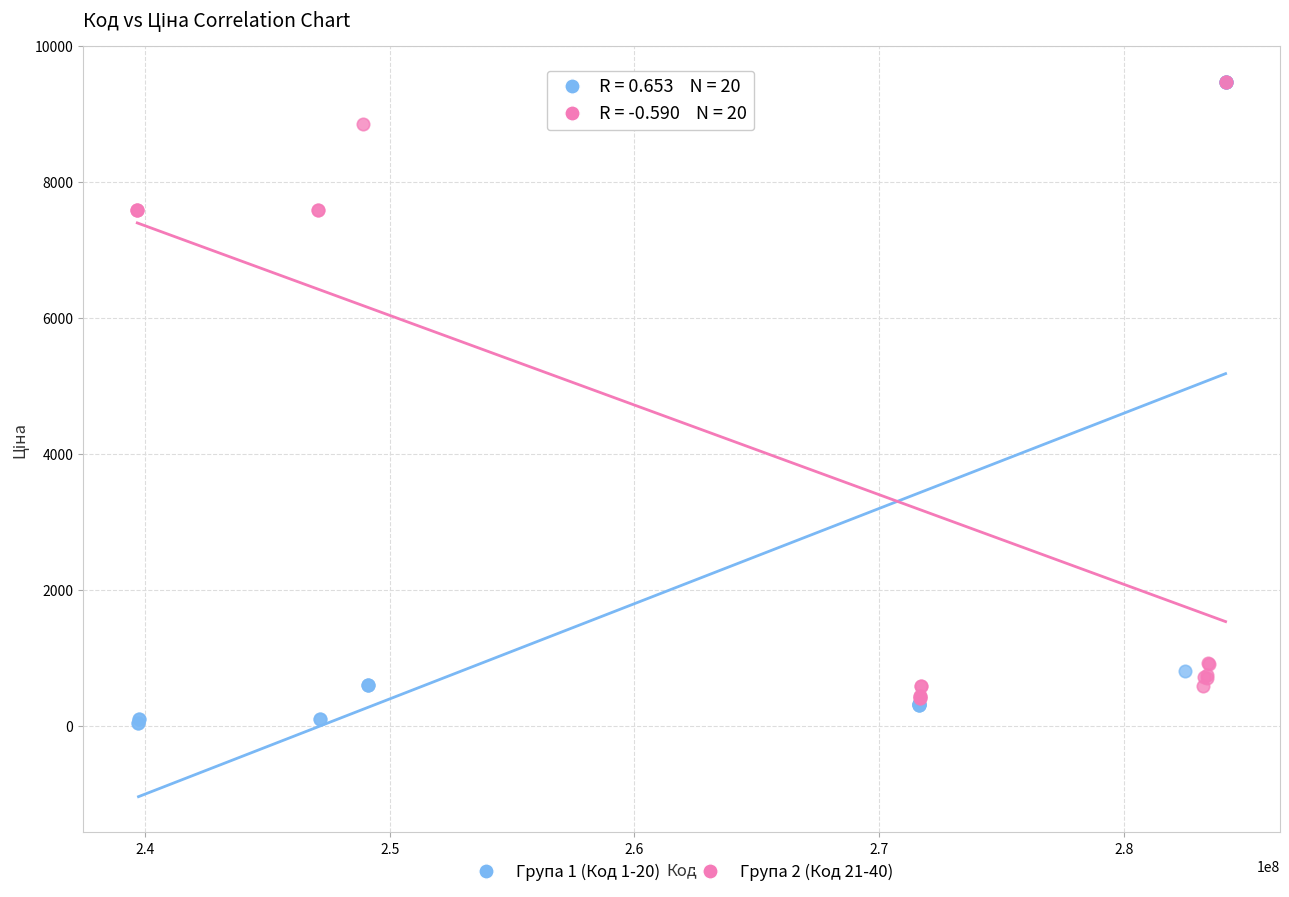

Which series has the widest spread of Y values?

Група 1 (Код 1-20)